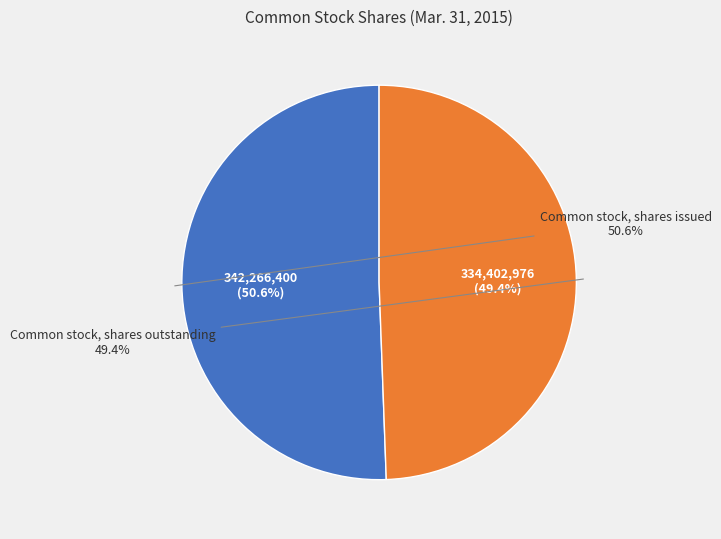

How many slices are in this pie chart?

2